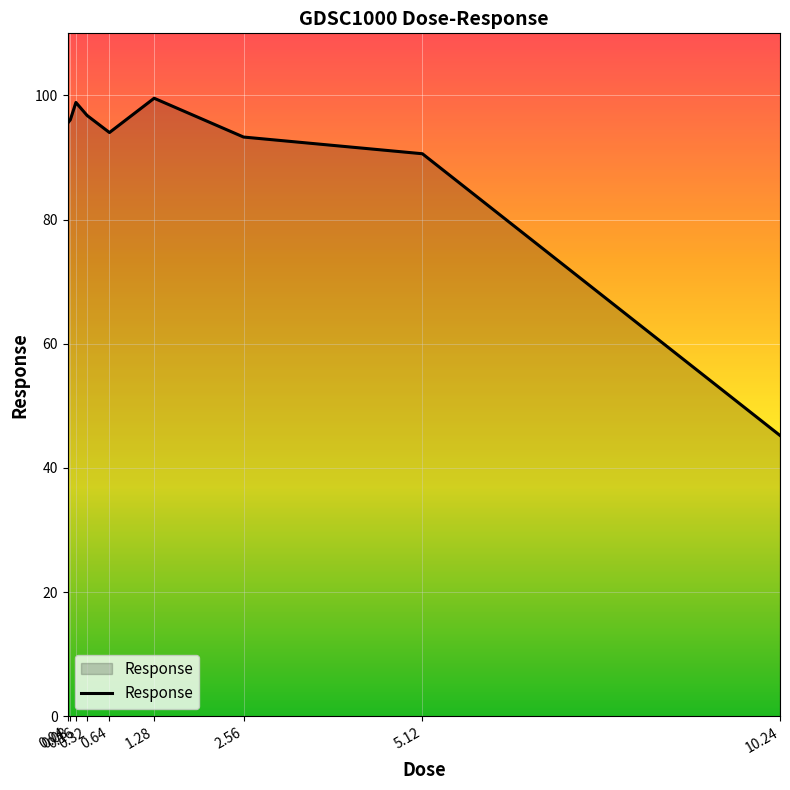

Reading left to right, extract all data points from this chart.

95.5	96.1	98.9	96.8	94.0	99.5	93.3	90.6	45.2